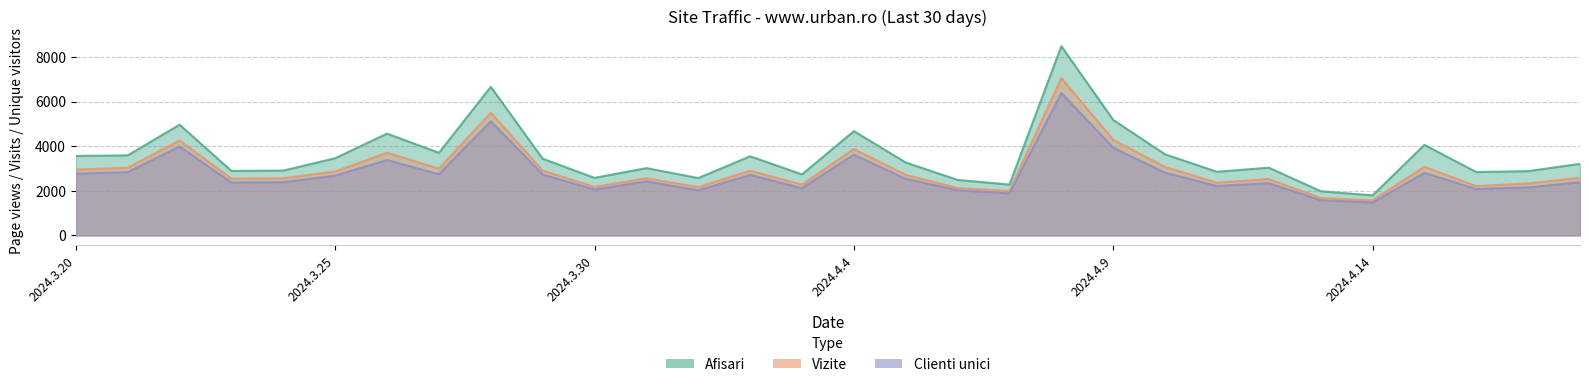

How many values in the Vizite series exceed 2711?

14